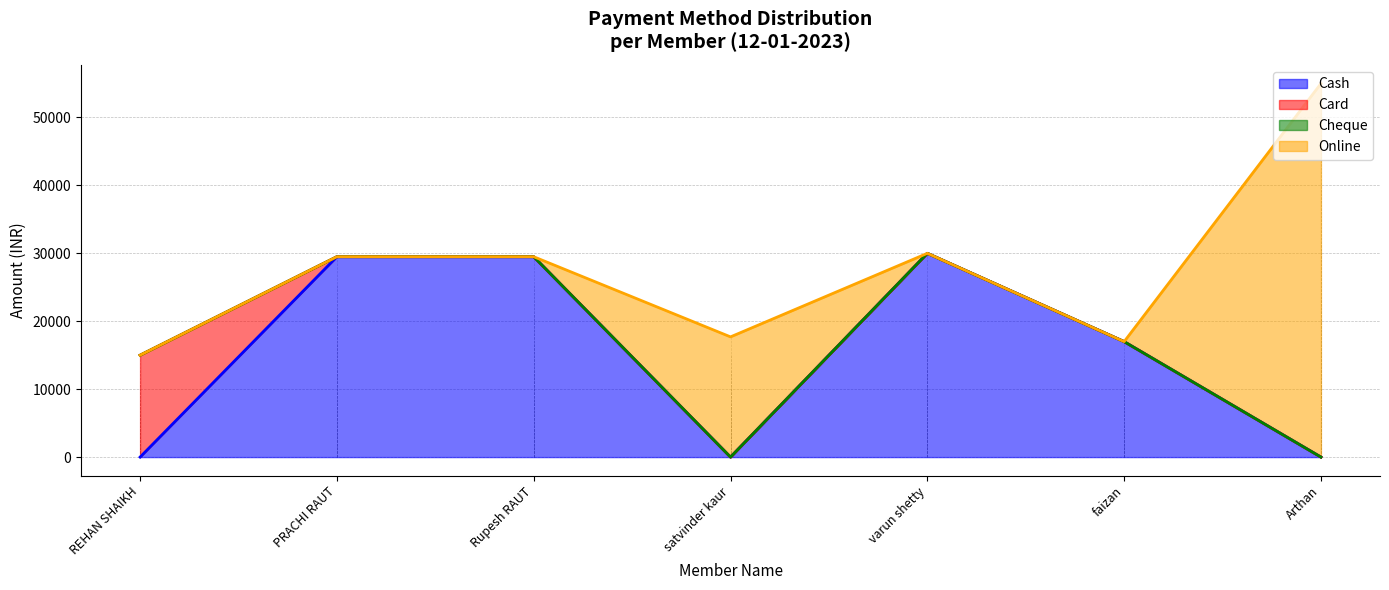

Where is Cash nearest to the value 15000?

faizan